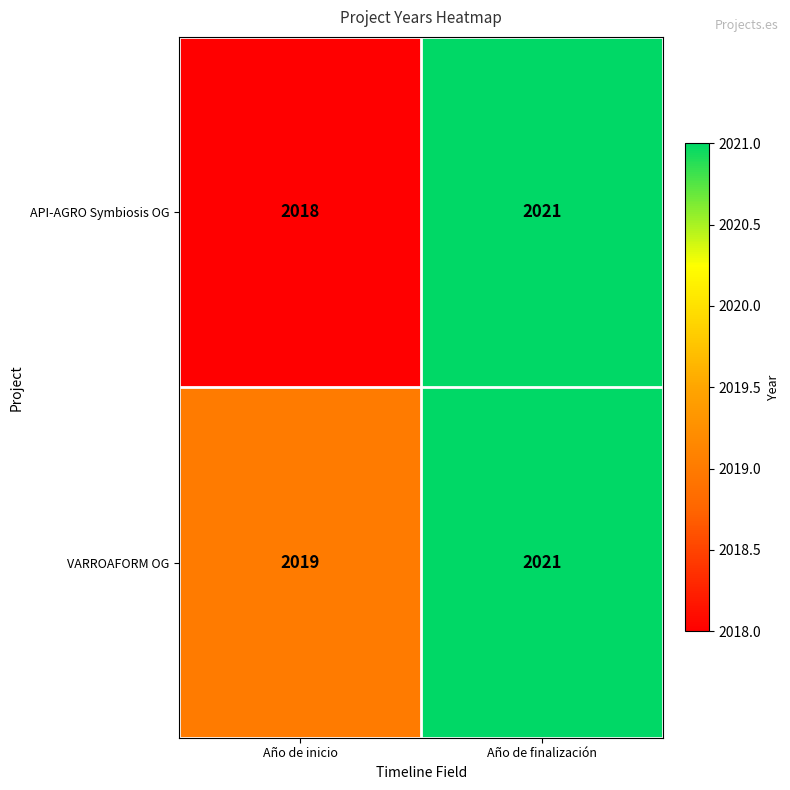

True or false: VARROAFORM OG has a value of 1140 at Año de inicio.

False